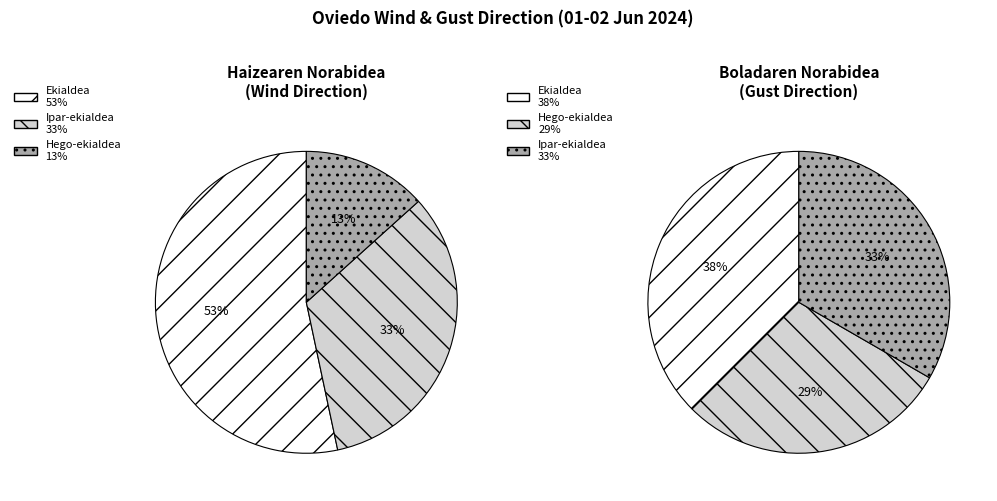

Which slice is the largest?

Ekialdea